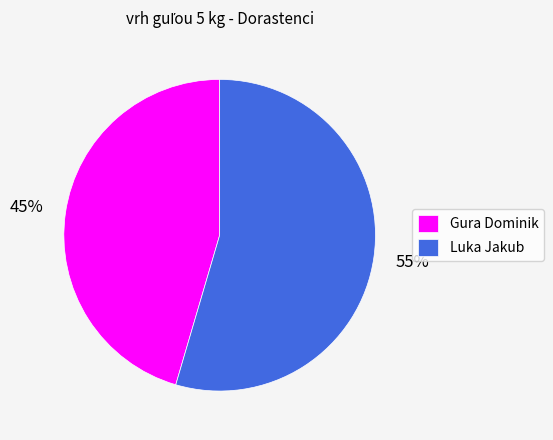

To the nearest percent, what portion does Gura Dominik represent?

45%